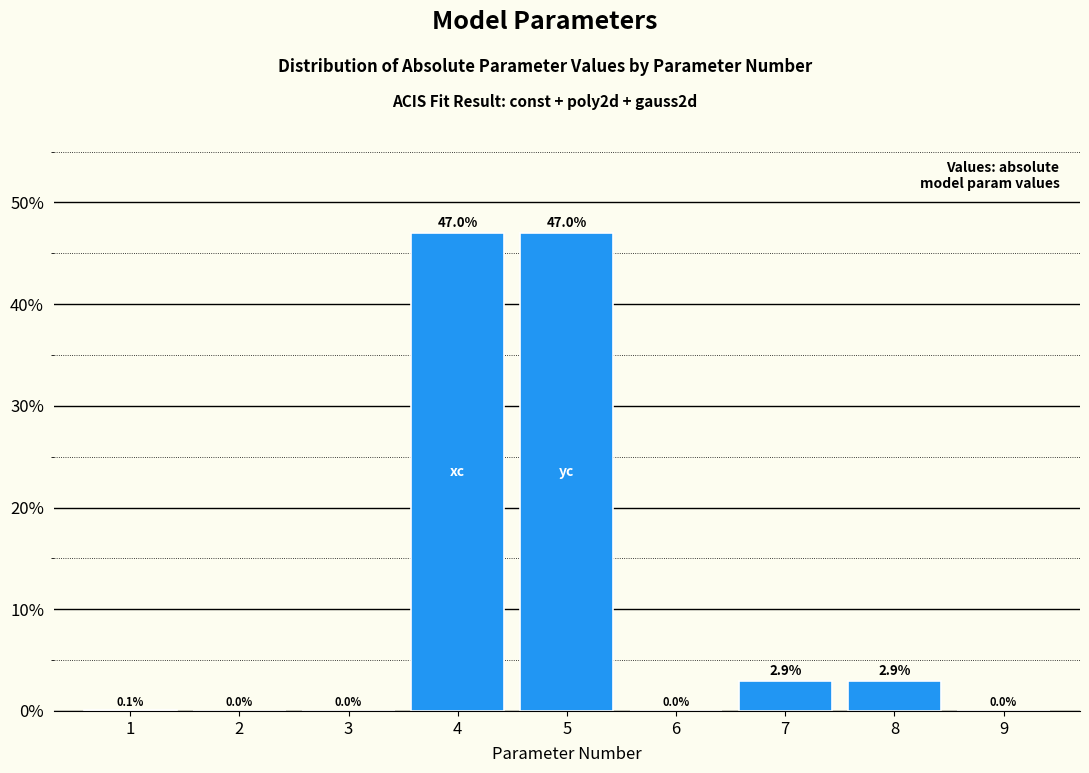

Which has a higher value, 6 or 8?

8